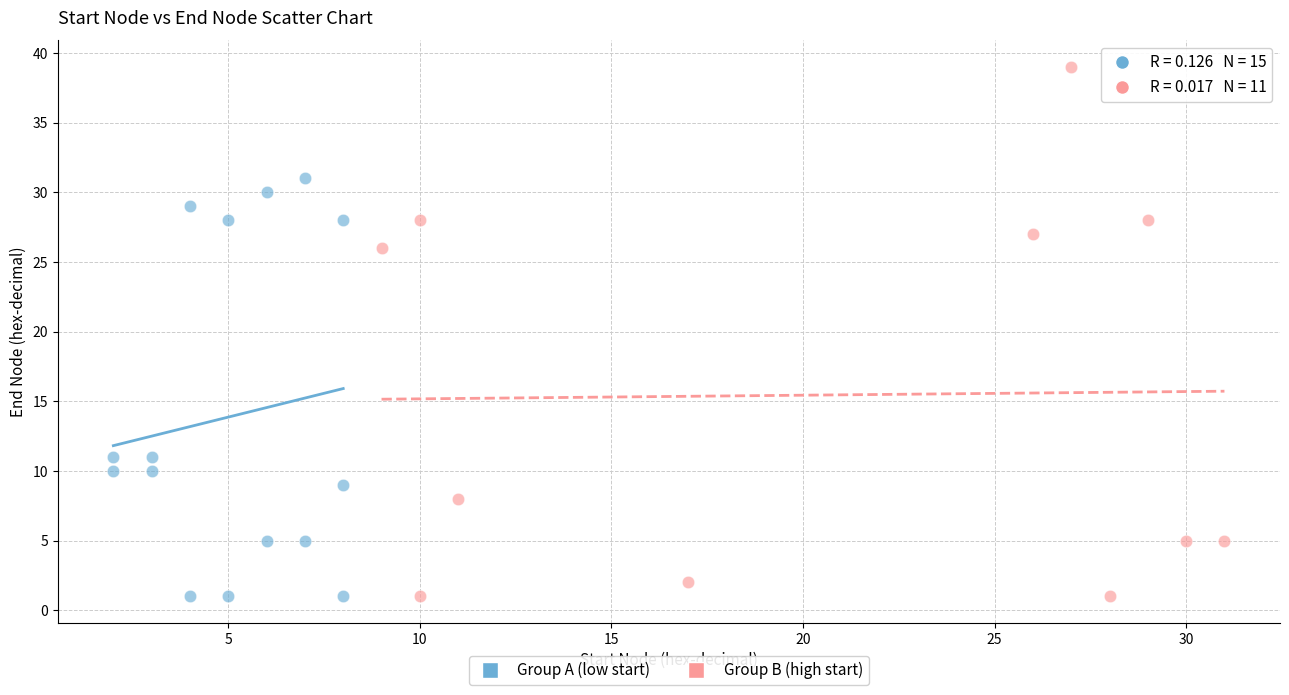

What are all the series names shown in the legend?

Group A (low start), Group B (high start)